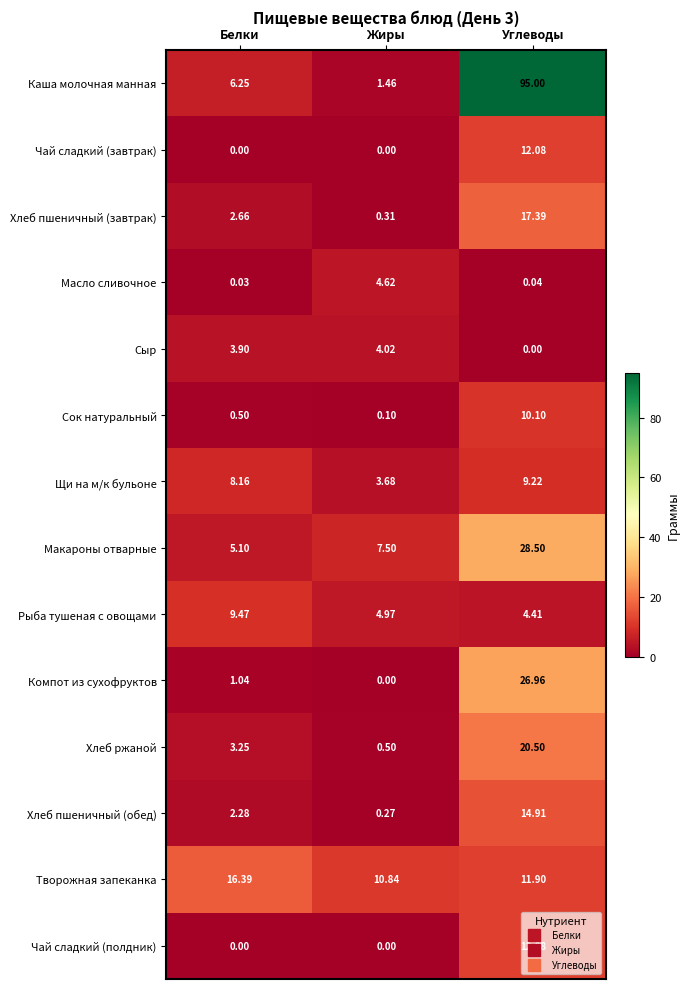

What is the spread (max minus min) of values at Углеводы?

95.0